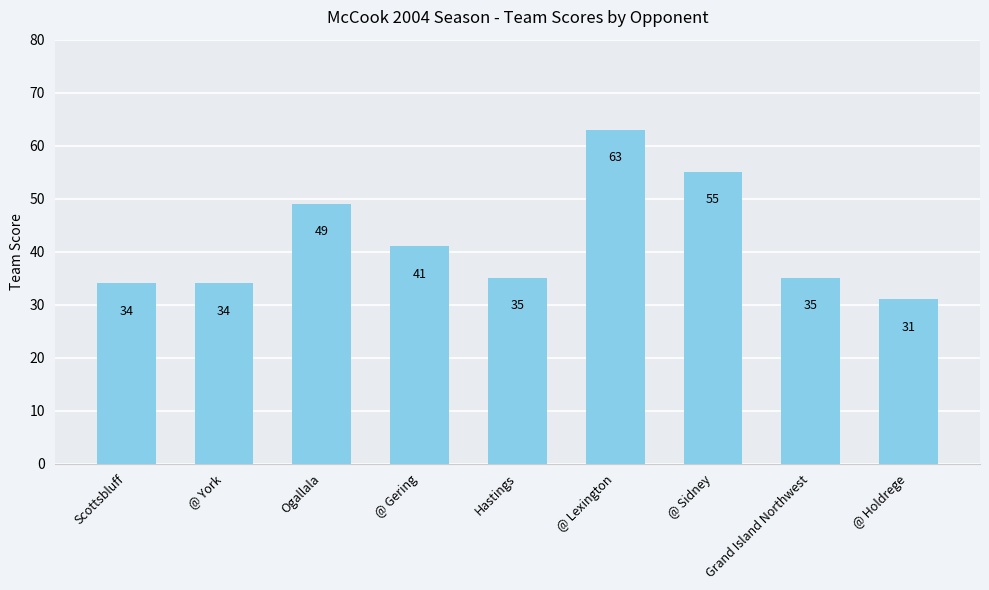

What is the label of the 7th bar from the left?

@ Sidney